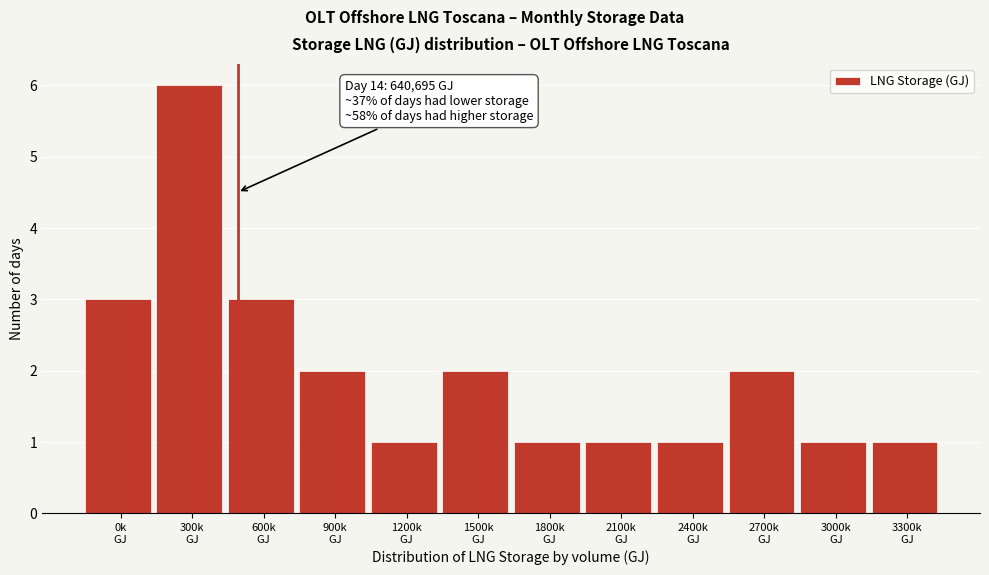

Reading left to right, extract all data points from this chart.

3	6	3	2	1	2	1	1	1	2	1	1